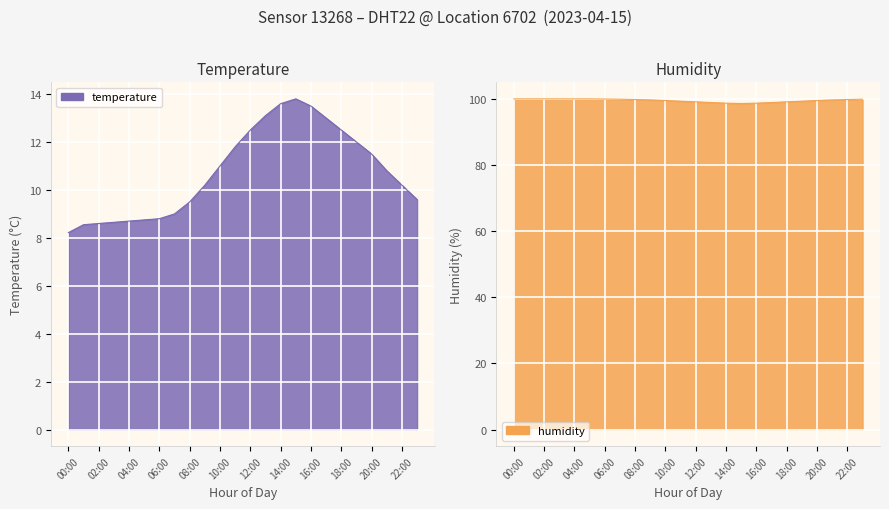

Which series has the largest total across all categories?

humidity